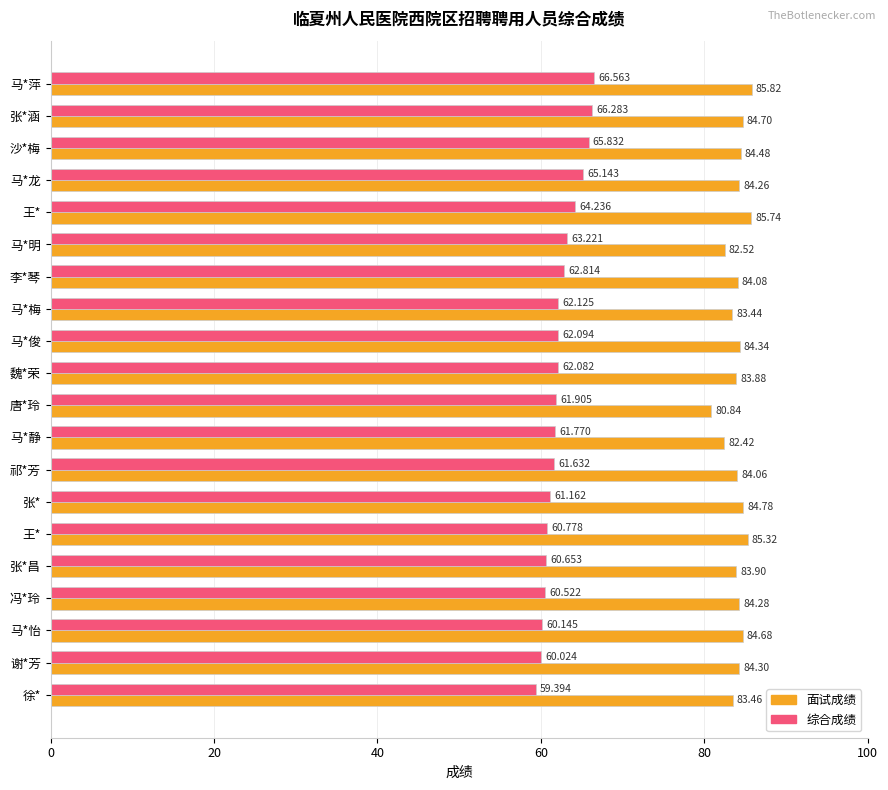

What are all the series names shown in the legend?

面试成绩, 综合成绩